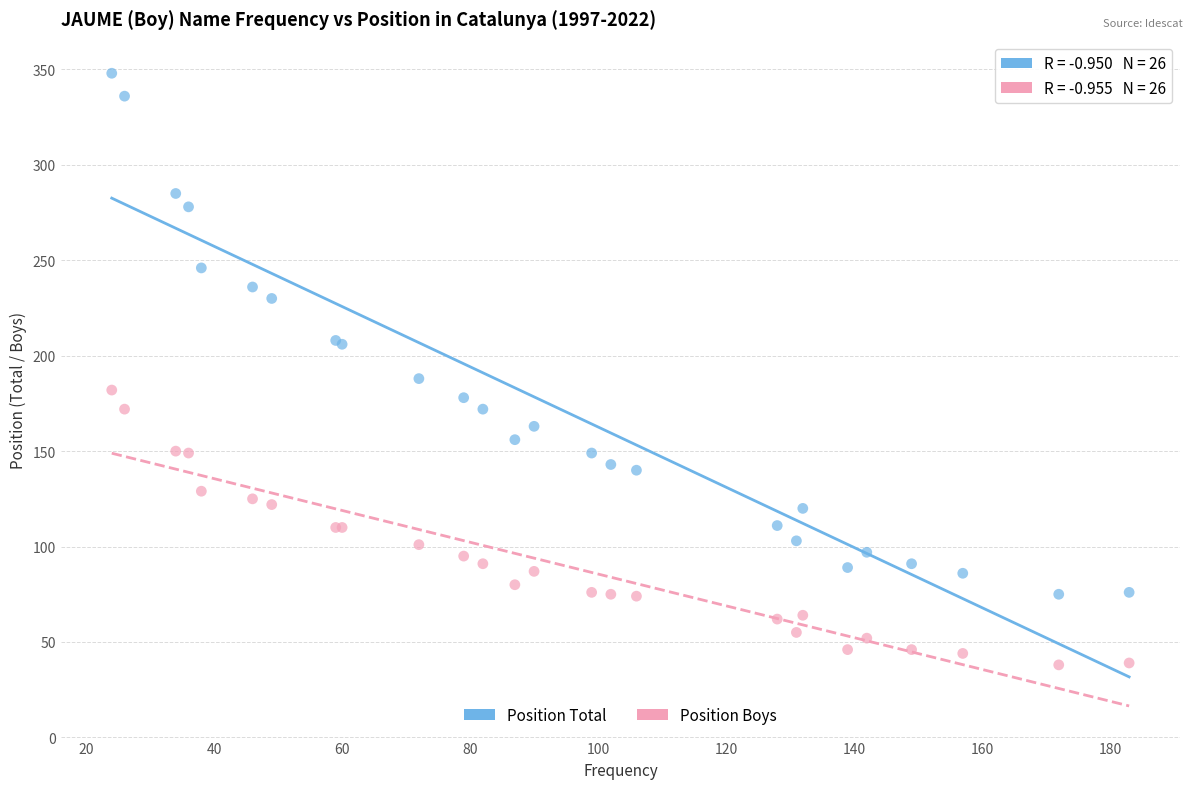

What are all the series names shown in the legend?

Position Total, Position Boys